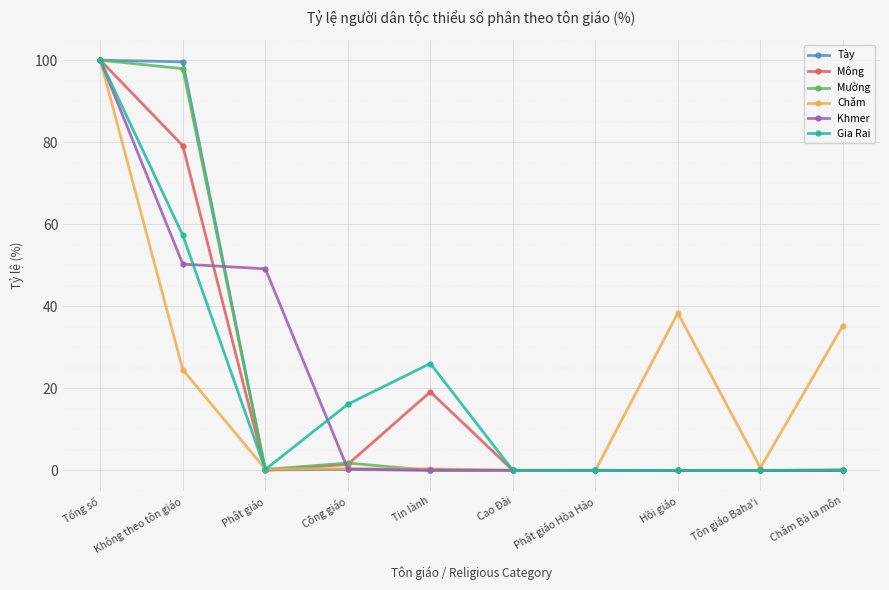

What is the label of the 1st point from the left?

Tổng số